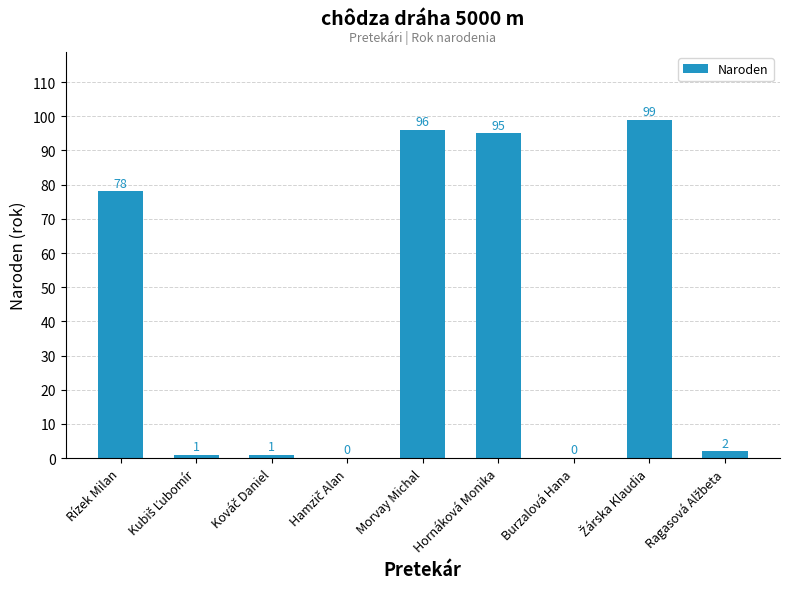

What is the sum of all values?

372